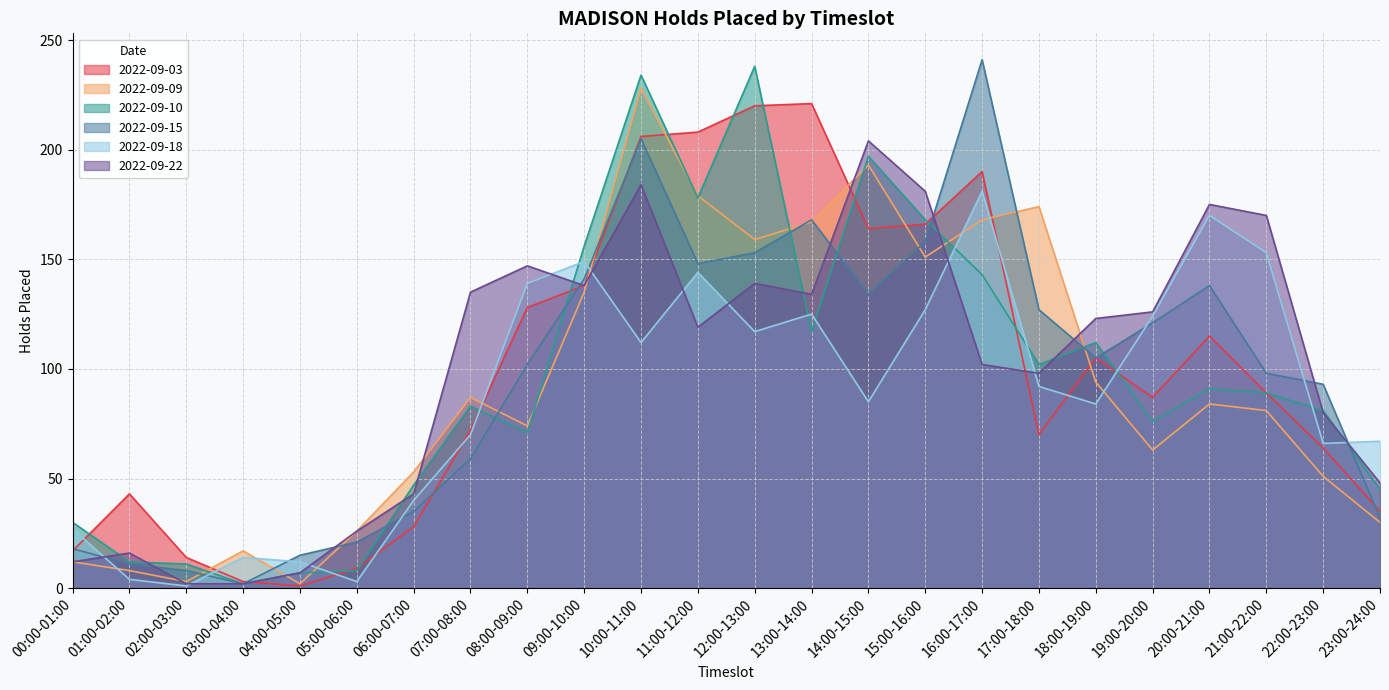

How many lines are shown in the chart?

6